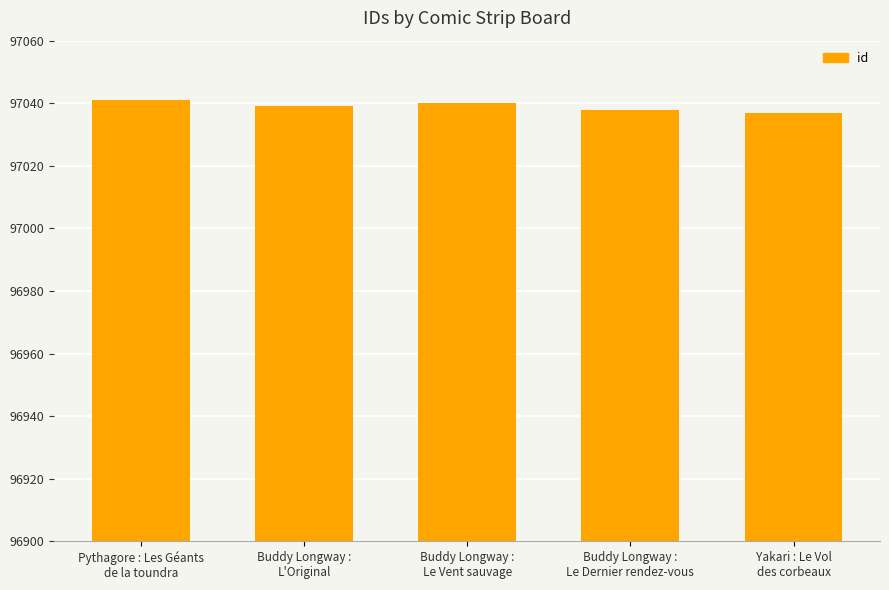

The chart shows a value of 50531 at Buddy Longway :
Le Vent sauvage. True or false?

False